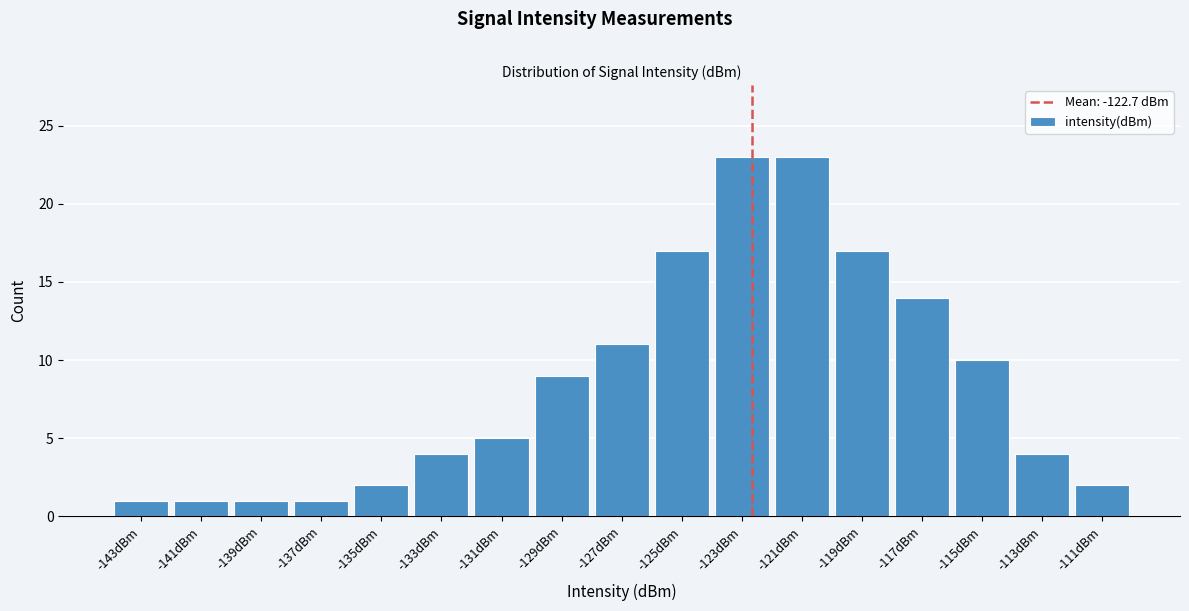

Reading left to right, transcribe this chart: for each bar, give the range it covers on the x-axis and its height. The values are not printed on the chart, so give them approximately, as read against the axis.

-144 to -142: 1
-142 to -140: 1
-140 to -138: 1
-138 to -136: 1
-136 to -134: 2
-134 to -132: 4
-132 to -130: 5
-130 to -128: 9
-128 to -126: 11
-126 to -124: 17
-124 to -122: 23
-122 to -120: 23
-120 to -118: 17
-118 to -116: 14
-116 to -114: 10
-114 to -112: 4
-112 to -110: 2